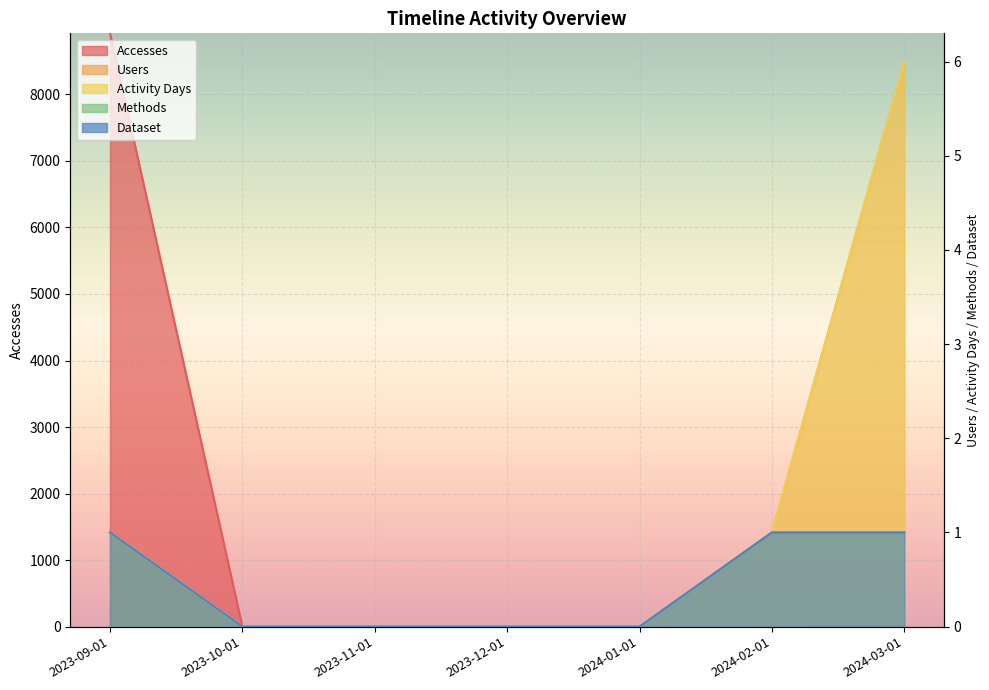

Which series has the largest total across all categories?

Accesses